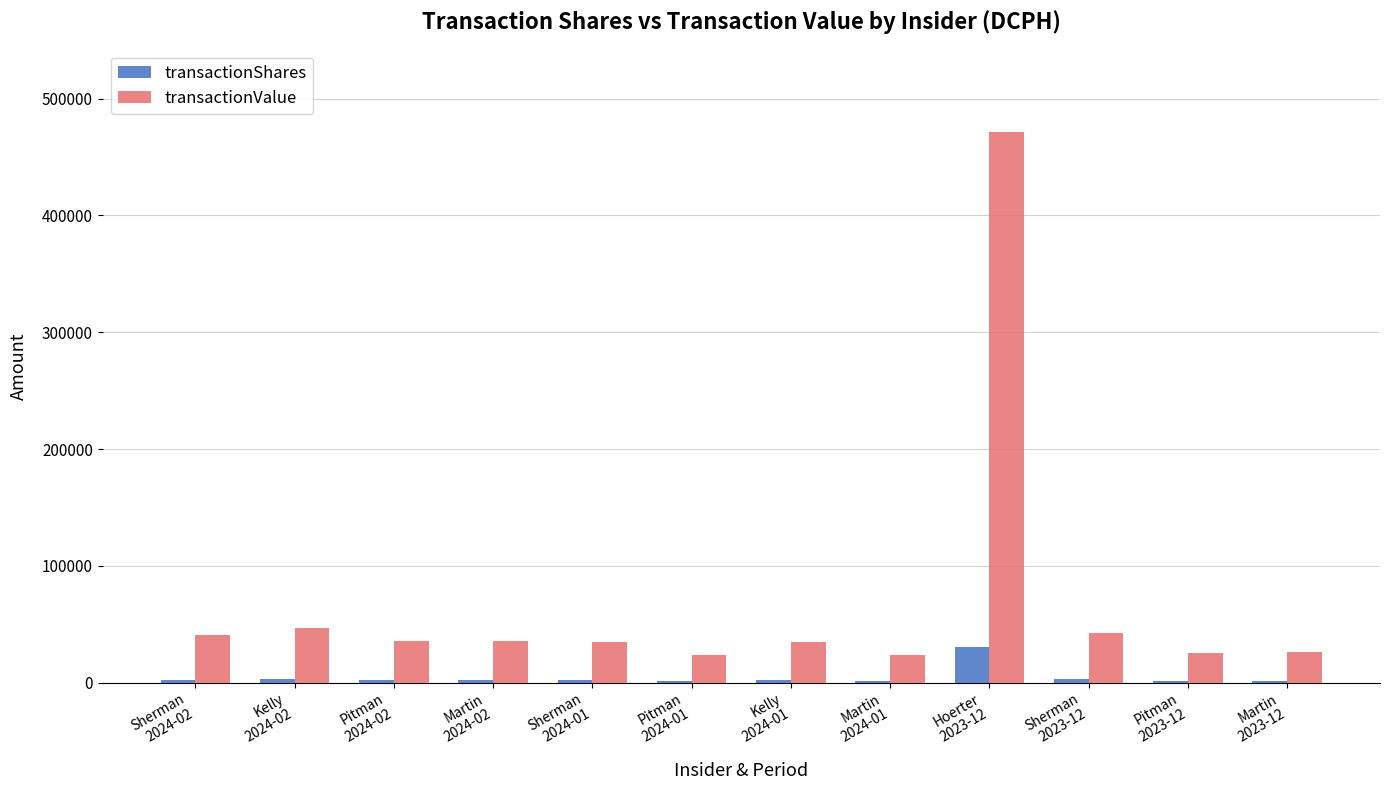

What is the sum of all transactionShares values?

55122